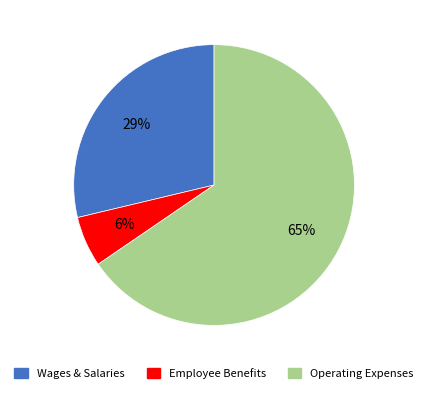

Which has a higher value, Wages & Salaries or Employee Benefits?

Wages & Salaries